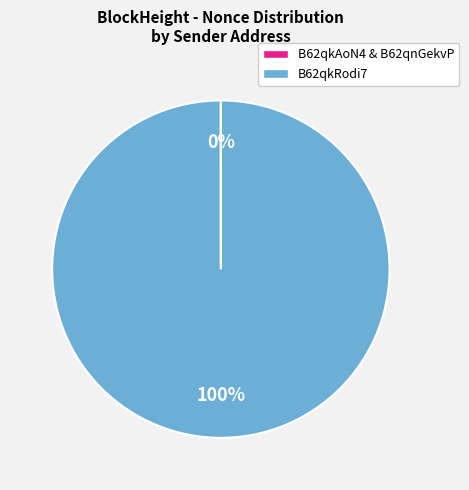

To the nearest percent, what is the average slice percentage?

50%